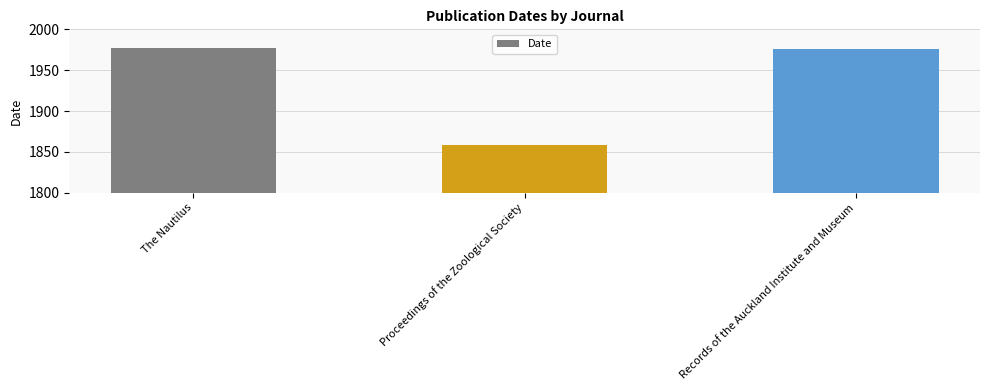

What is the smallest value displayed?

1859